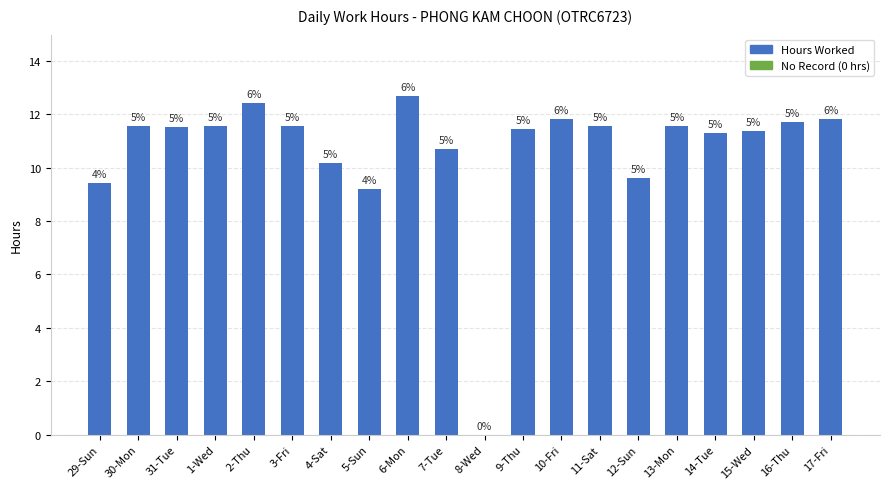

True or false: the data shows 11.3 at 15-Wed.

True